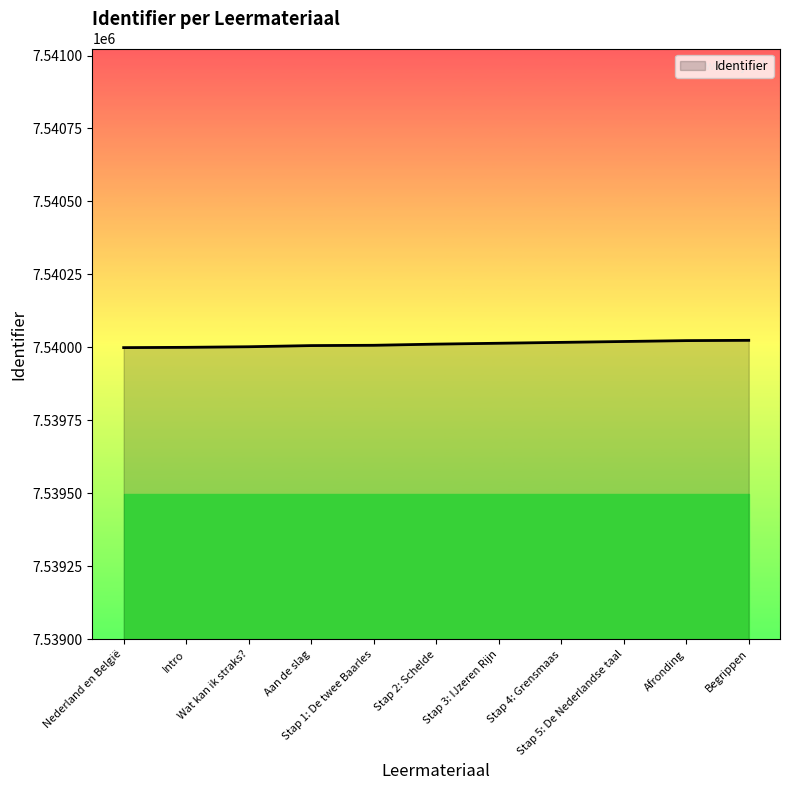

What is the greatest value displayed?

7540024